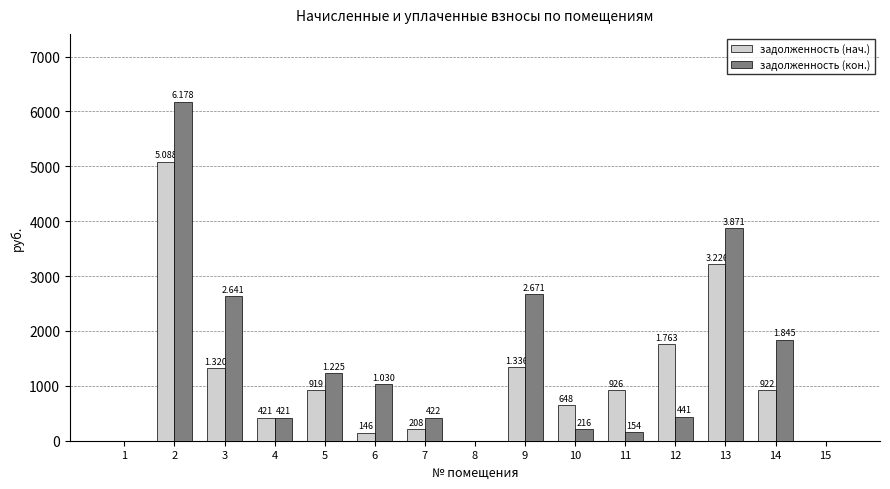

Which series has the largest range (max minus min)?

задолженность (кон.)